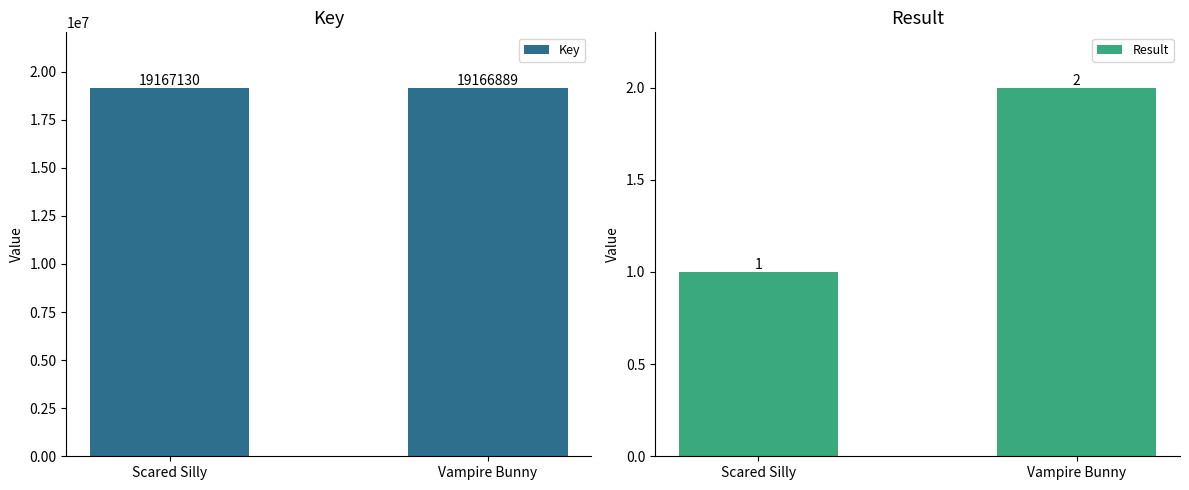

Rank the series by their average value, from highest to lowest.

Key, Result